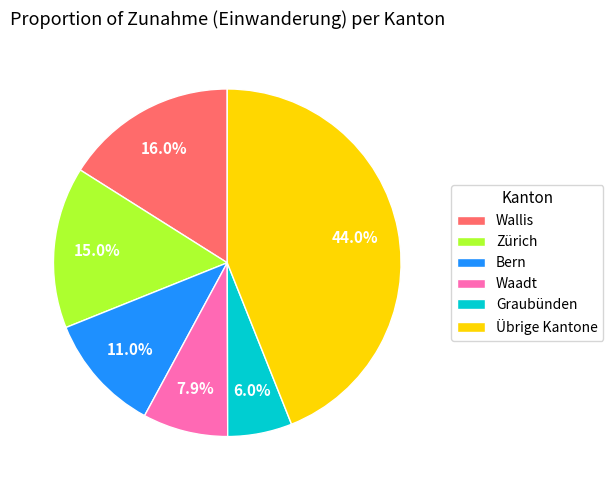

Which category has the biggest portion of the pie?

Übrige Kantone